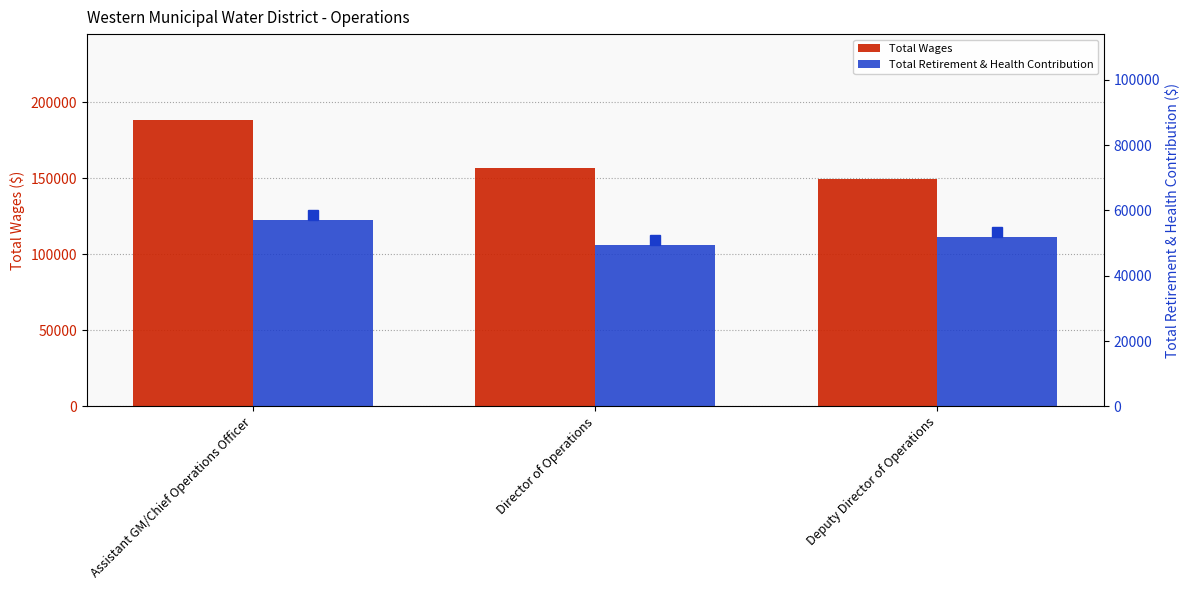

The Total Wages series shows 188248 at Assistant GM/Chief Operations Officer. True or false?

True